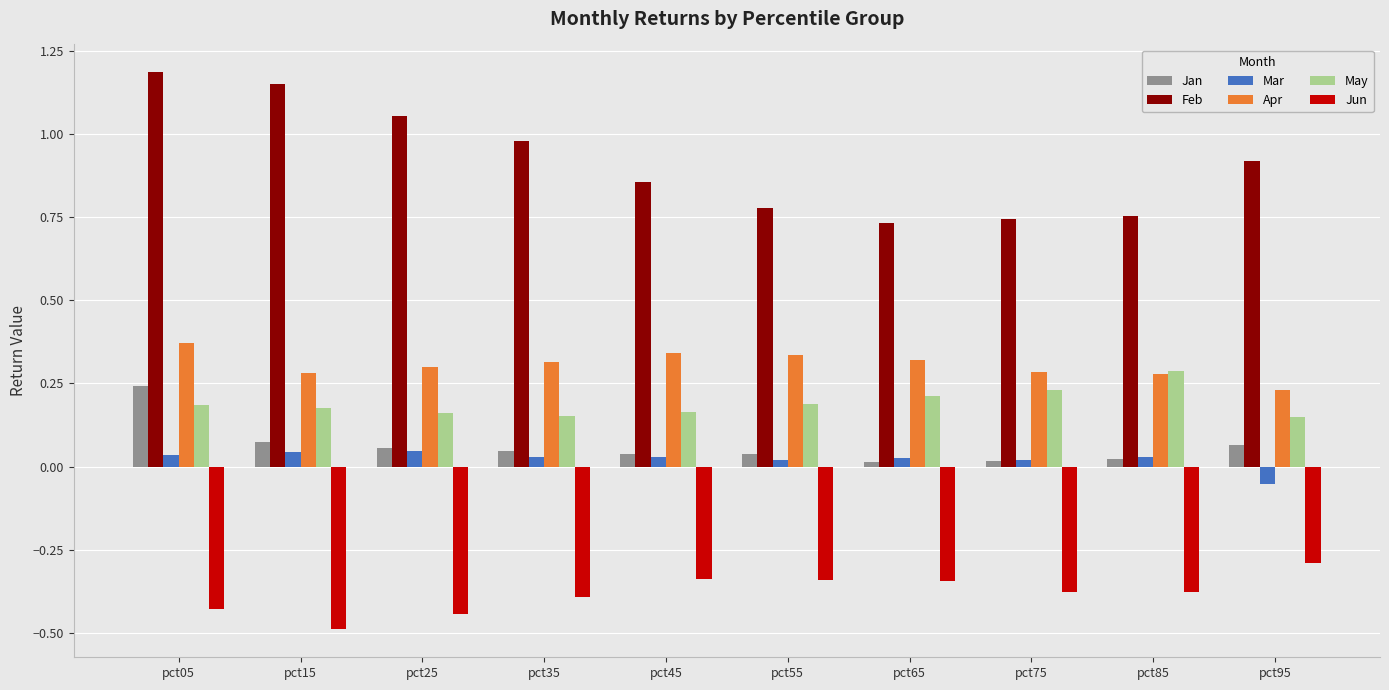

How many negative values does the Mar series have?

1